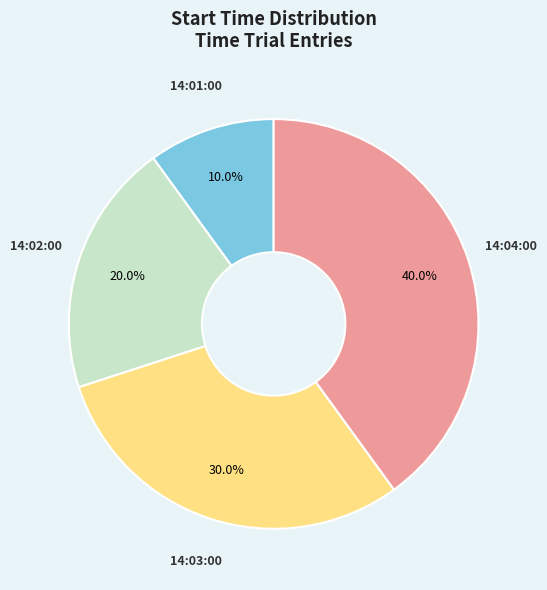

How many slices are in this pie chart?

4